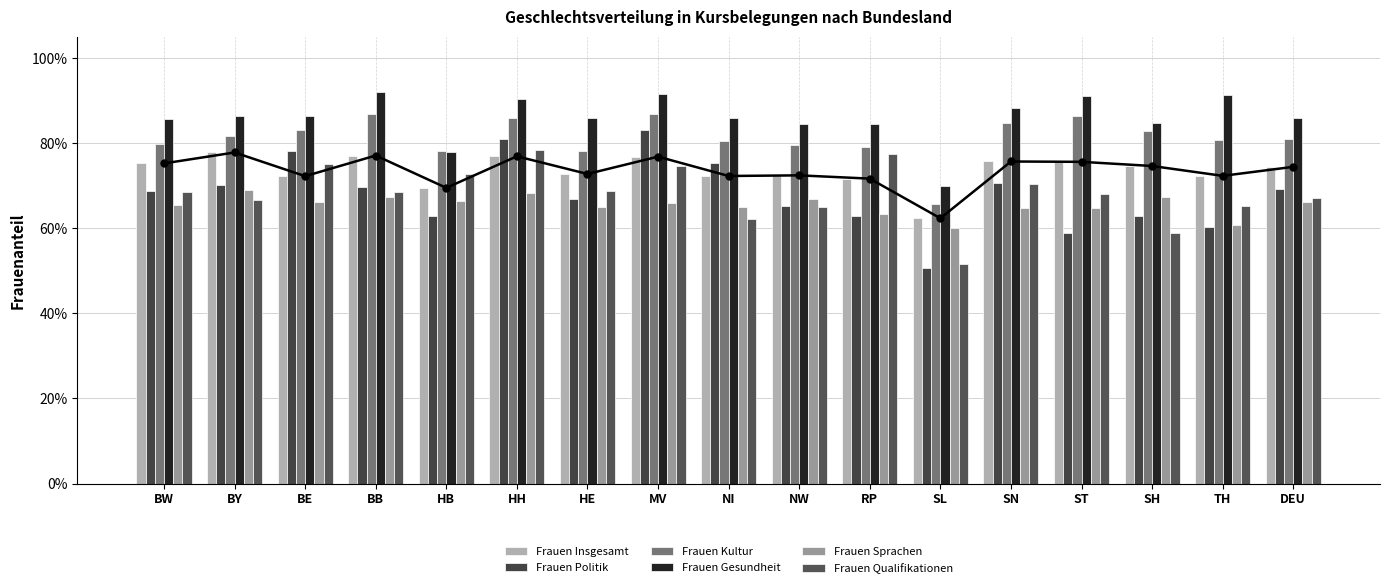

At which category does the chart reach its peak across all series?

BB